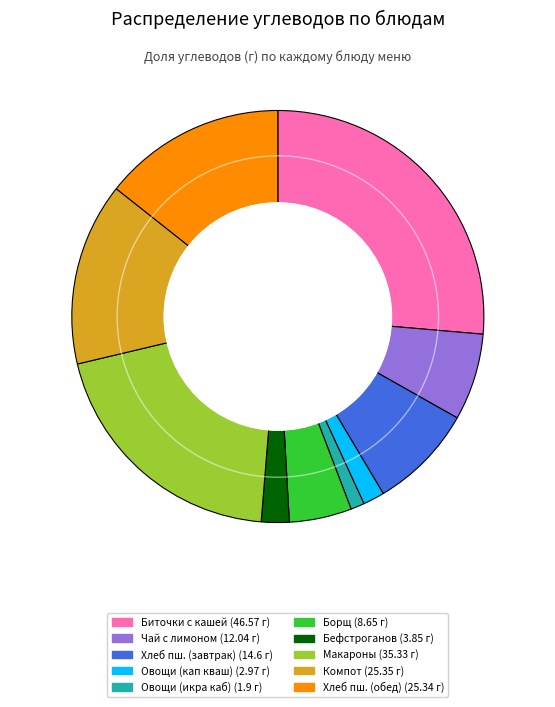

Which category has the biggest portion of the pie?

Биточки из птицы с пшеничной кашей